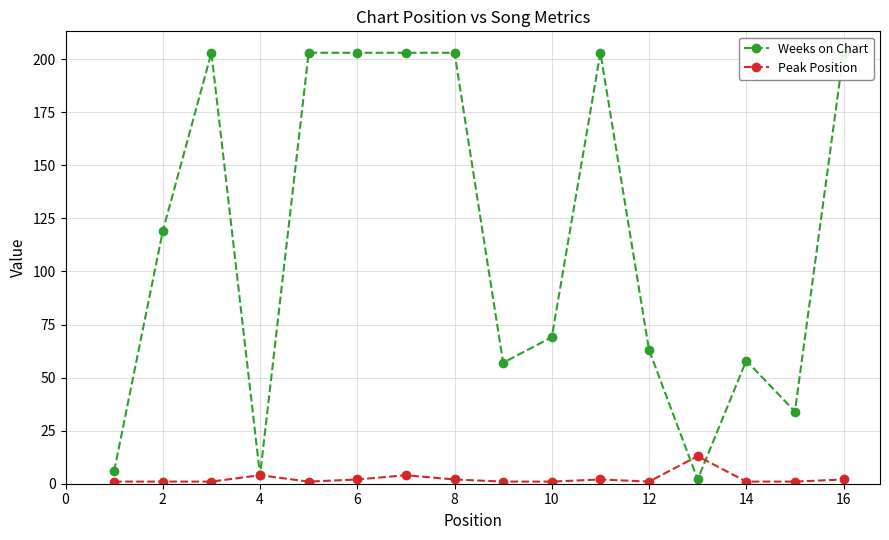

What is the value of the Peak Position point at the 14th from the left?

1